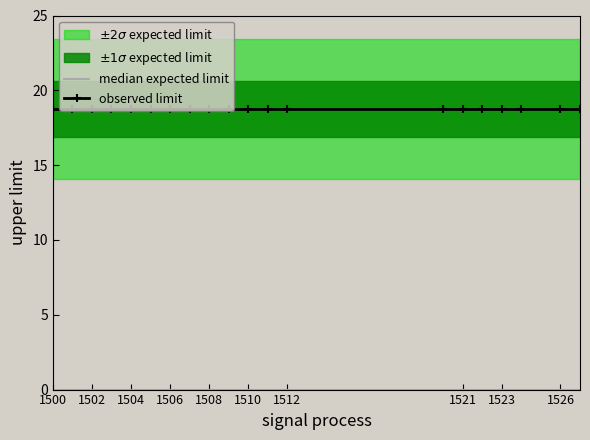

The observed limit series shows 18.8 at 1526. True or false?

True